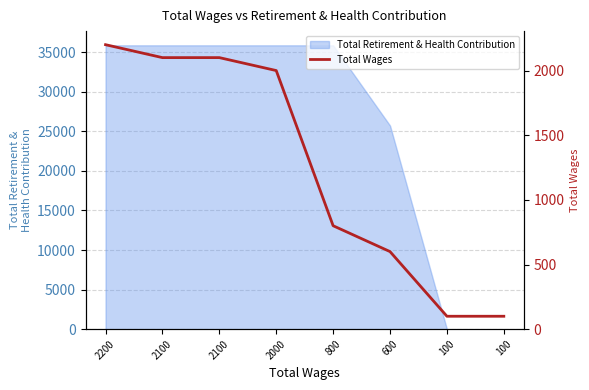

What is the difference between the maximum and minimum values?

2100